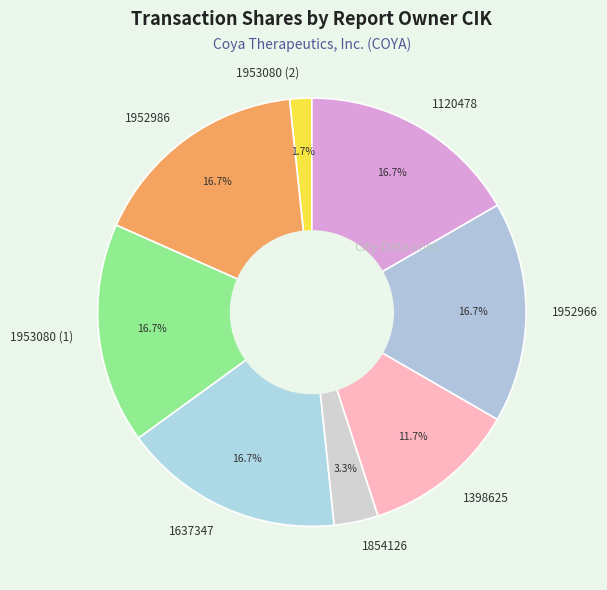

To the nearest percent, what is the average slice percentage?

12%